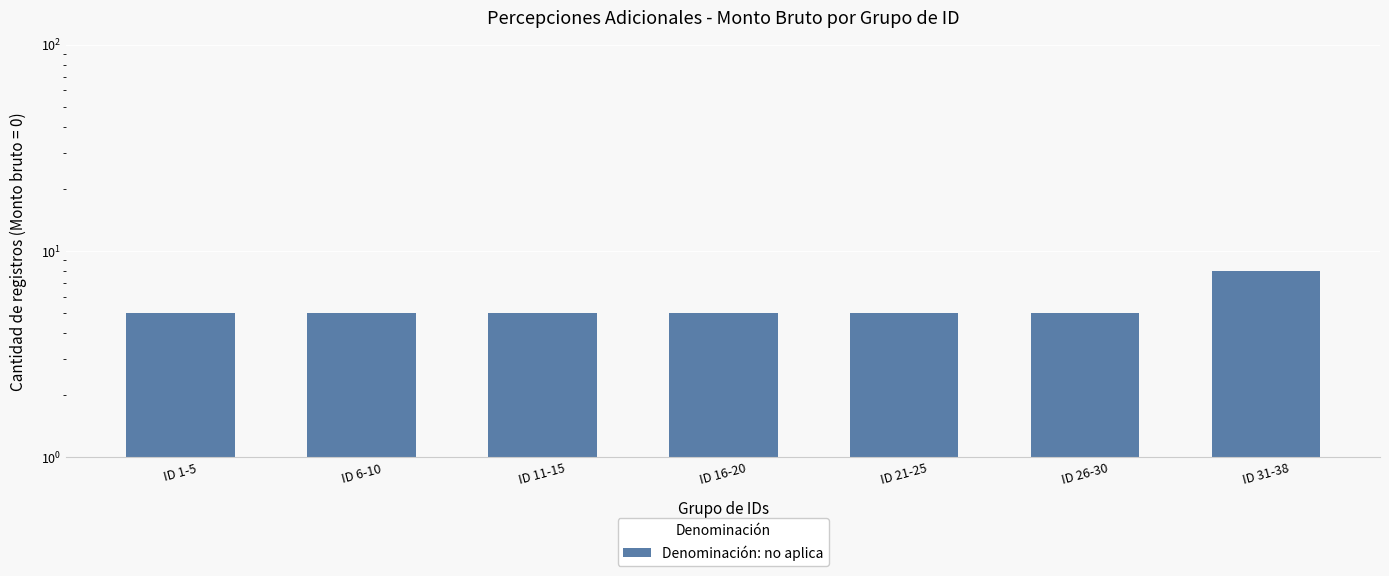

True or false: the data shows 2 at ID 16-20.

False